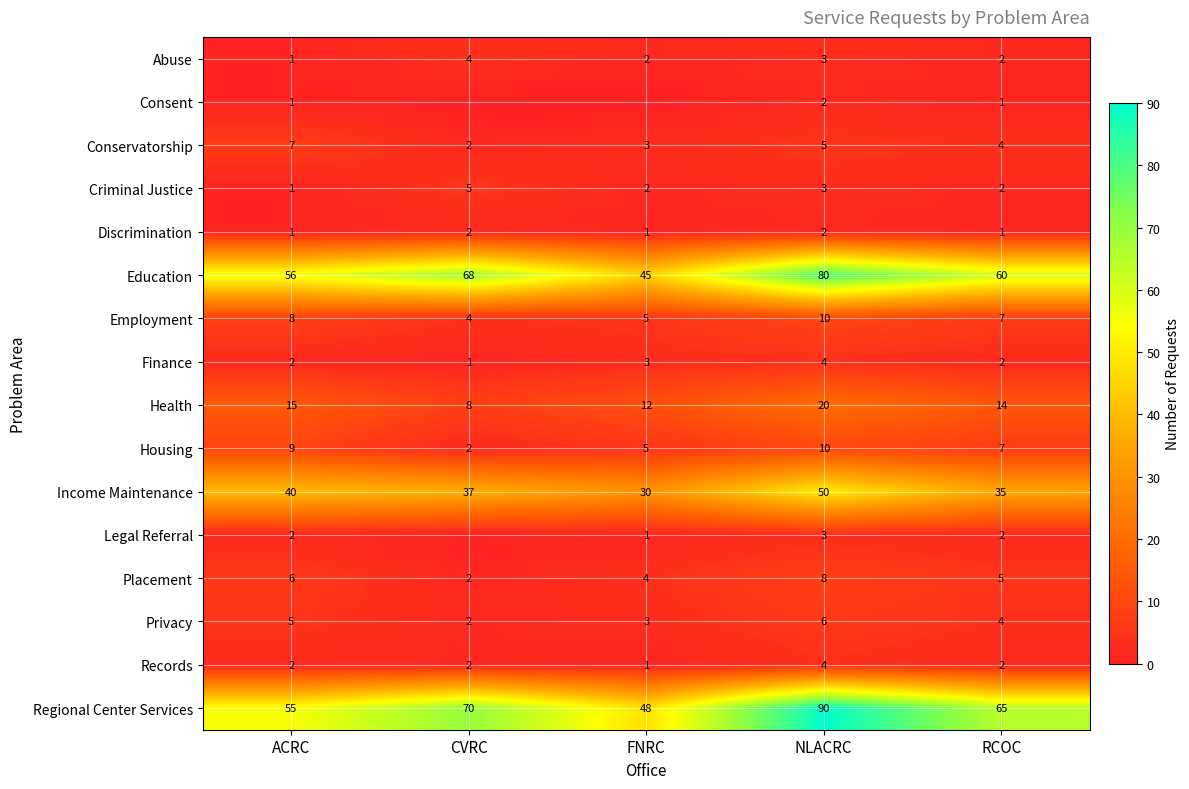

Count the number of categories in the chart.

5